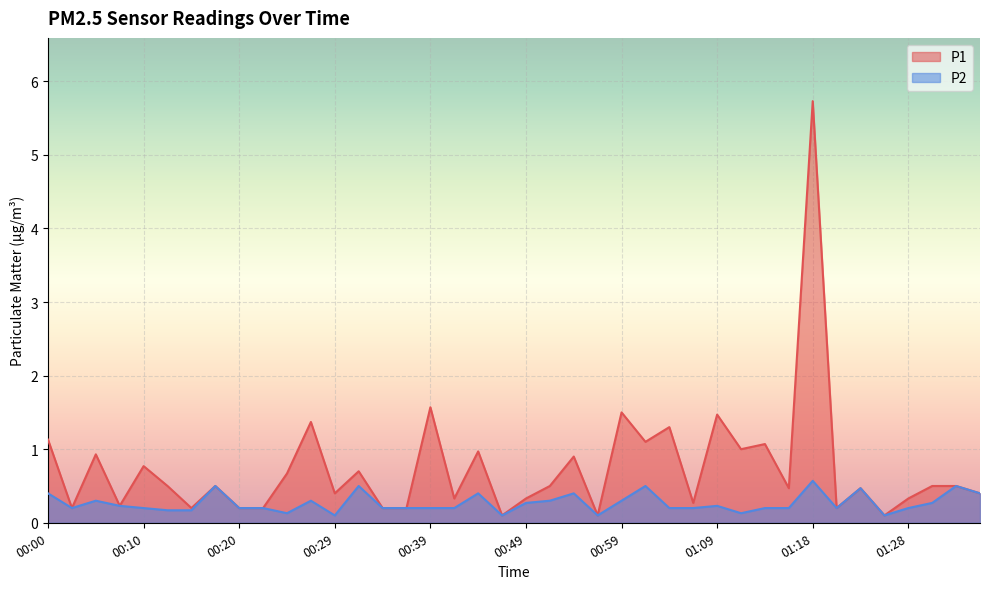

How many lines are shown in the chart?

2